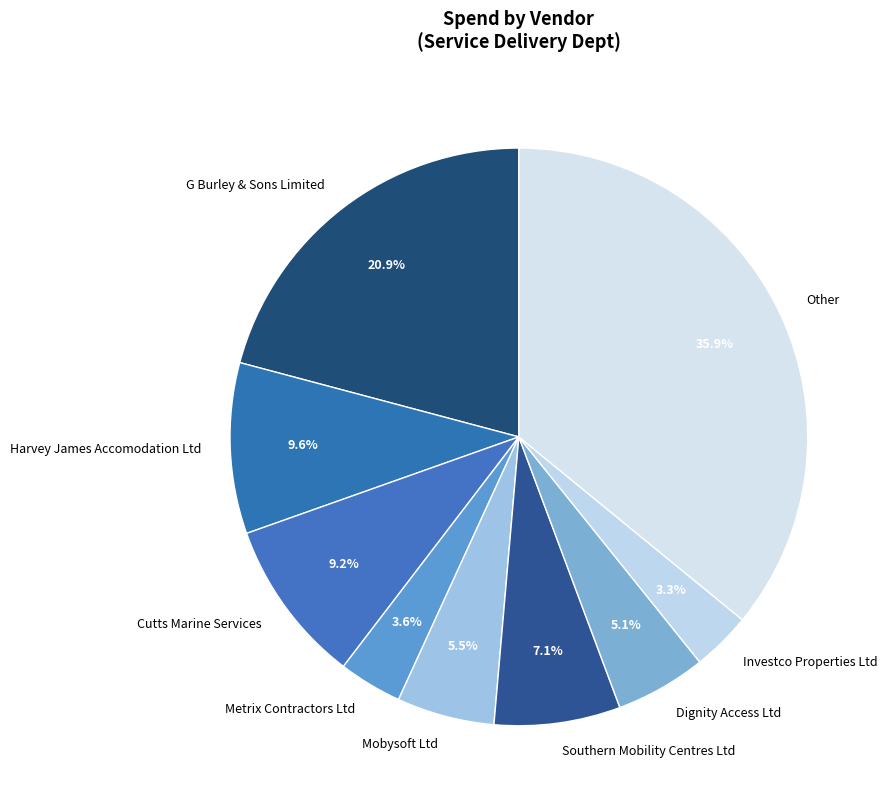

How many segments does this pie chart have?

9